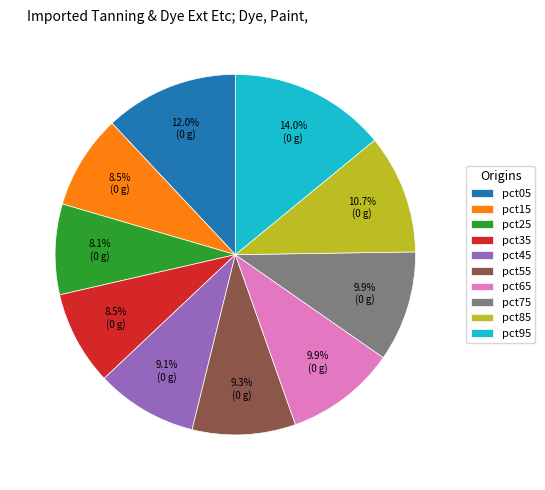

What percentage is NOT represented by pct95?

86.0%